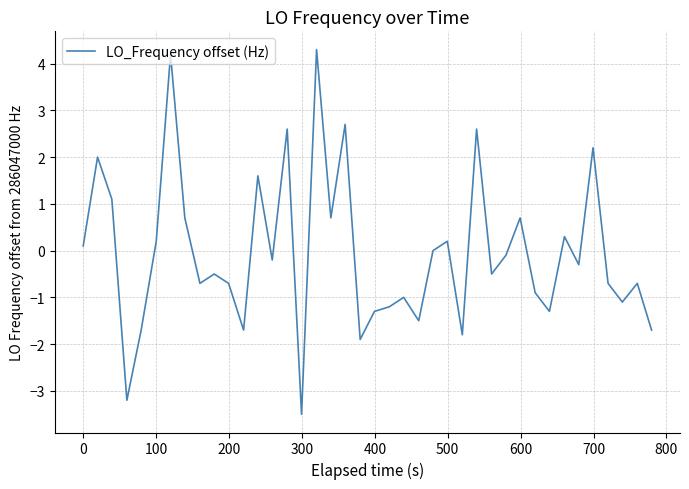

What is the difference between the maximum and minimum values?

7.8